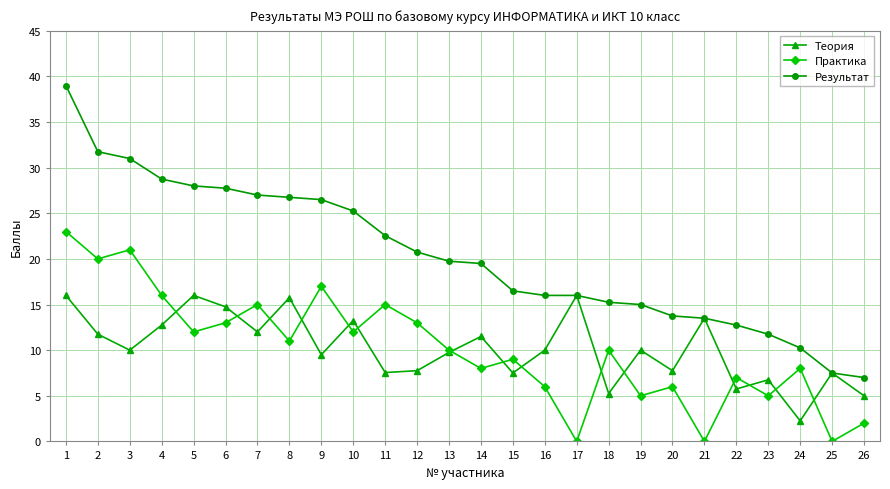

The Теория series shows 16.0 at 5. True or false?

True